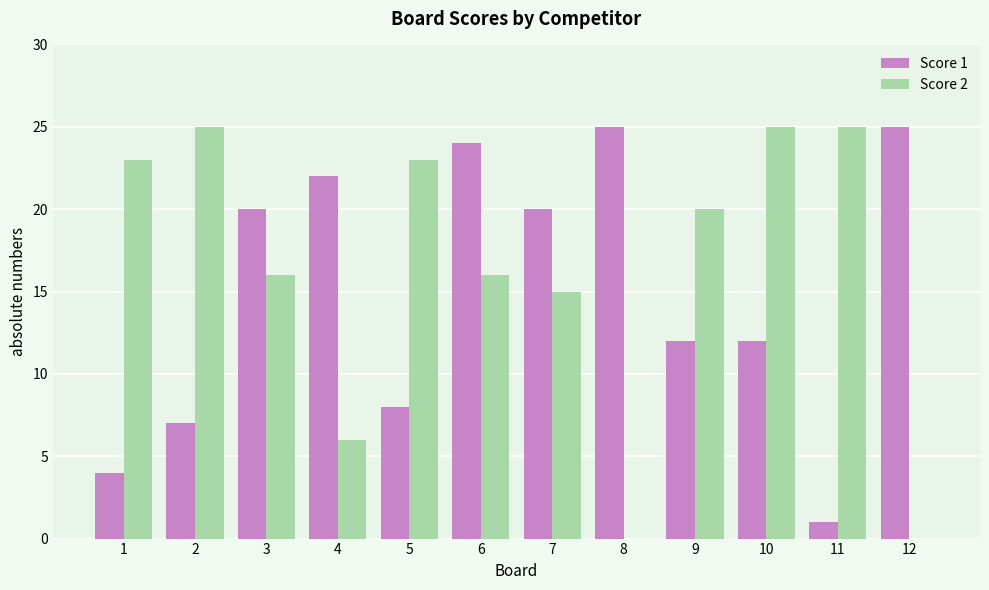

How many data points does each series have?

12